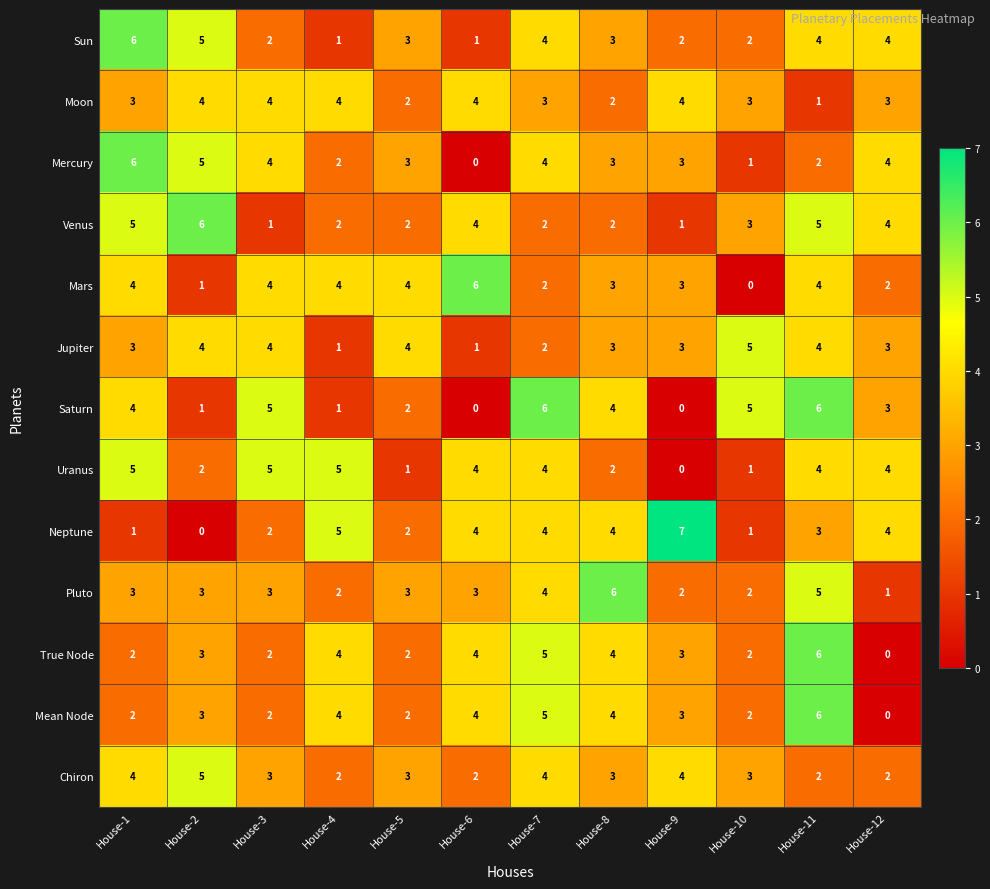

At how many categories does at least one series exceed 2?

12